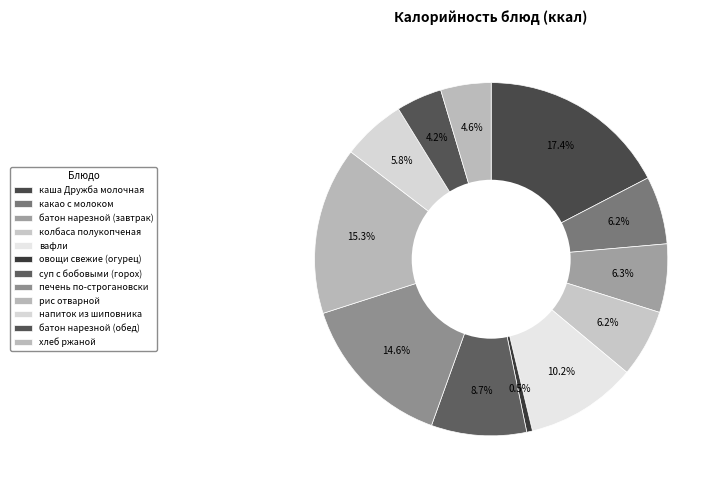

Between хлеб ржаной and суп с бобовыми (горох), which is larger?

суп с бобовыми (горох)